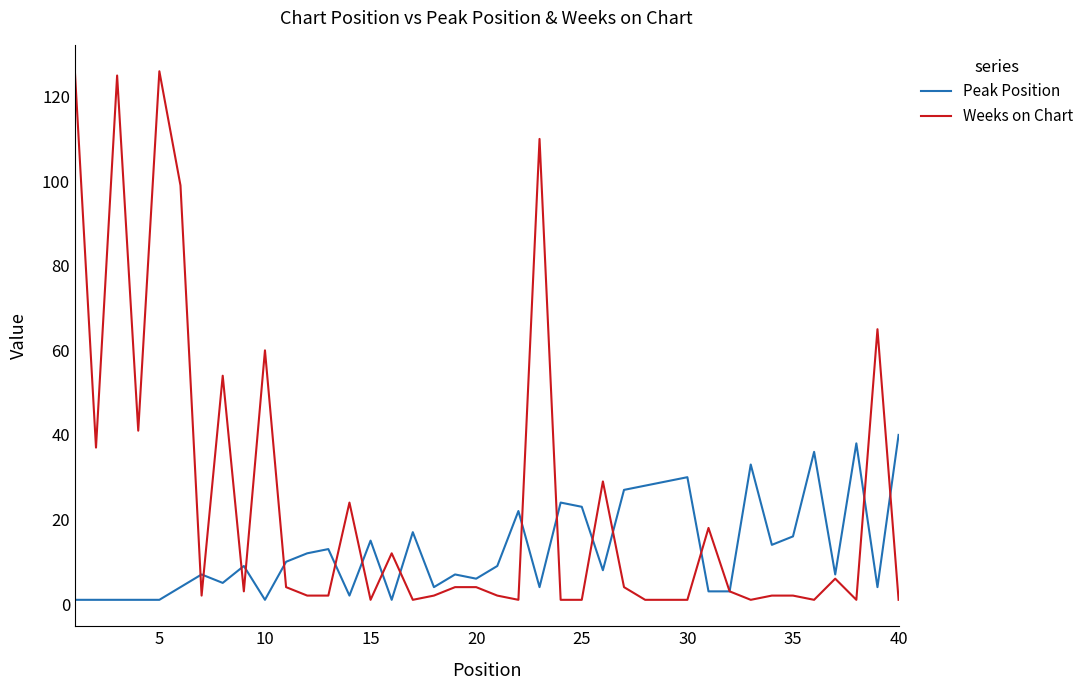

Which series has the widest spread of values?

Weeks on Chart